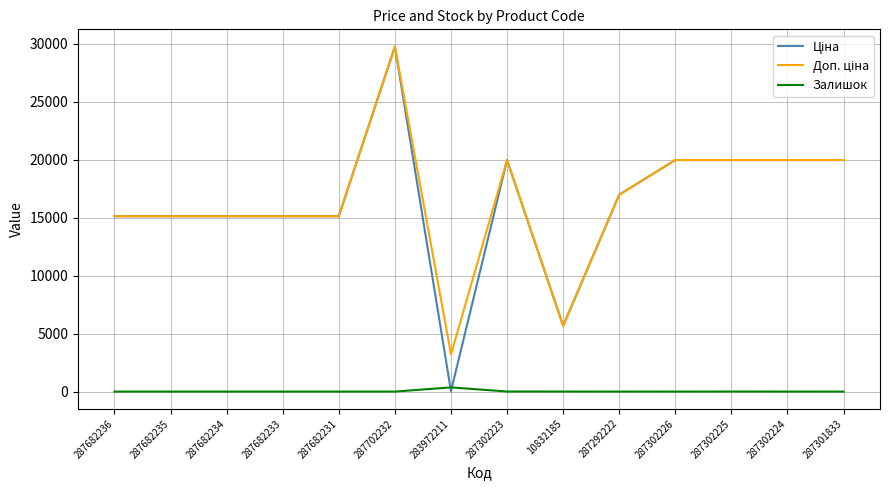

At which category is the sum across all series the highest?

287702232